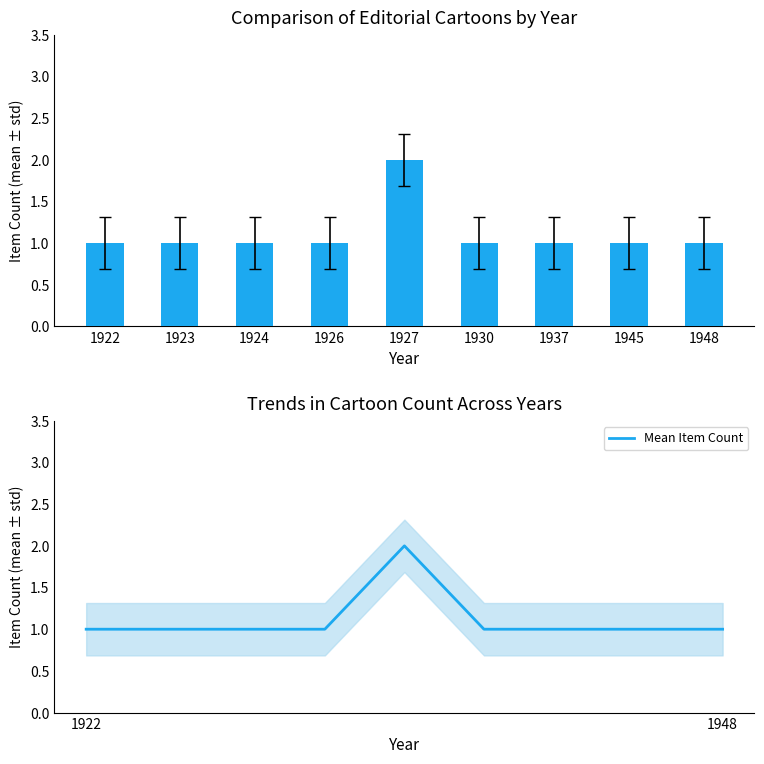

What is the average value of the Mean Item Count series?

1